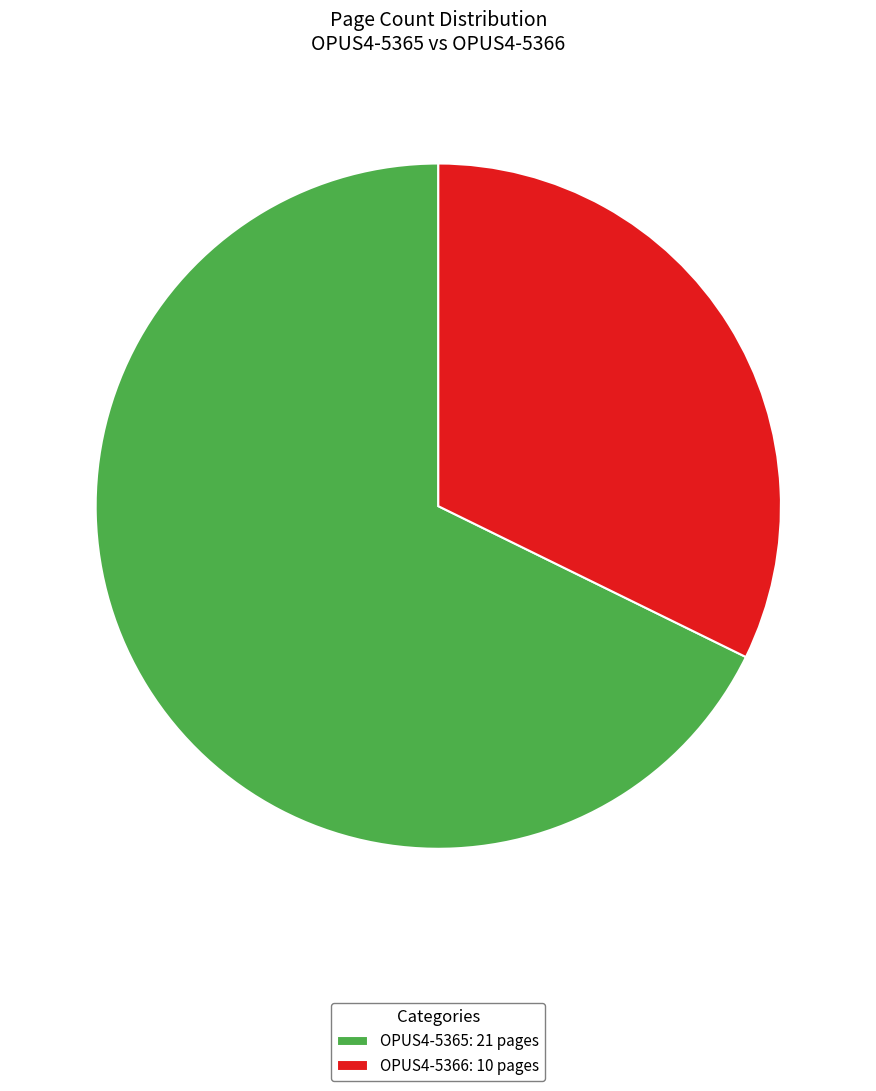

True or false: OPUS4-5365 accounts for 55% of the total.

False